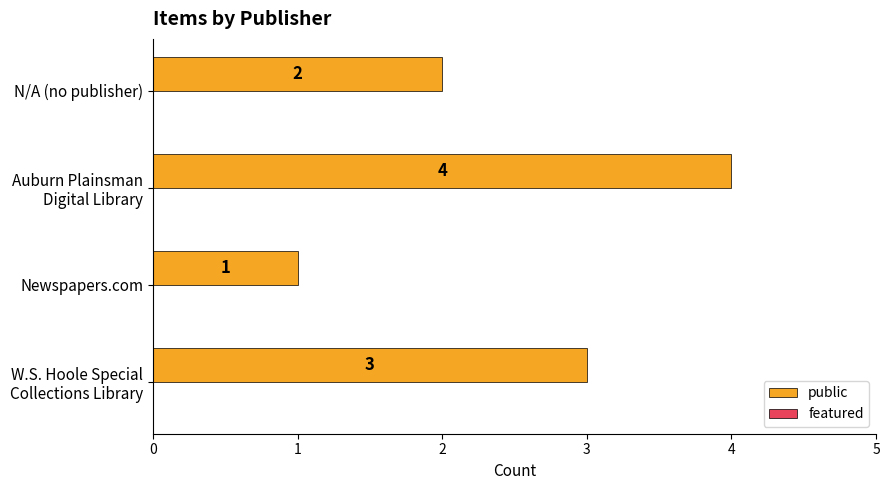

What is the ratio of the value at N/A (no publisher) to the value at Newspapers.com?

2.0